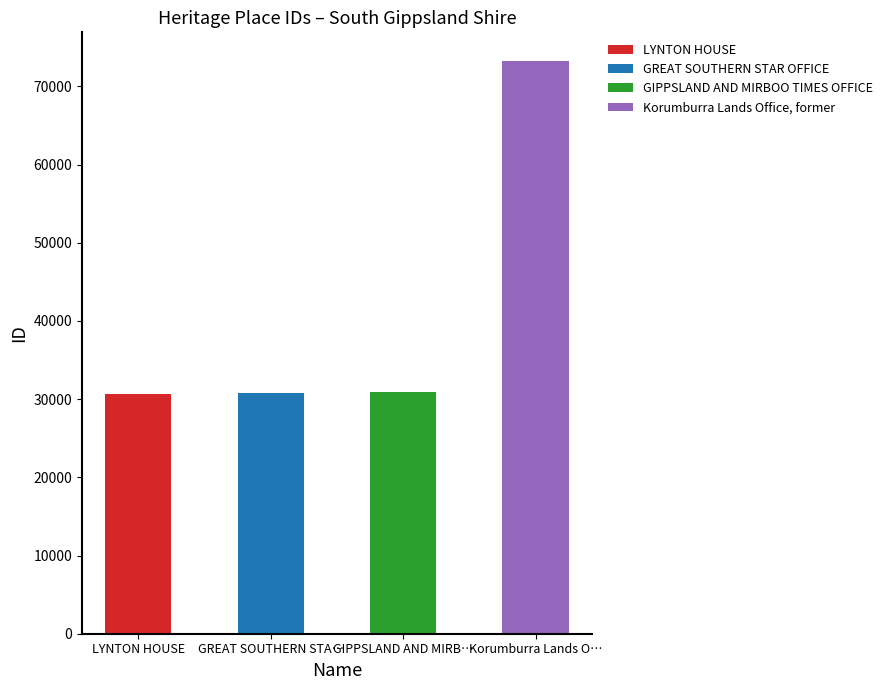

What is the change in value from LYNTON HOUSE to GREAT SOUTHERN STAR OFFICE?

+94